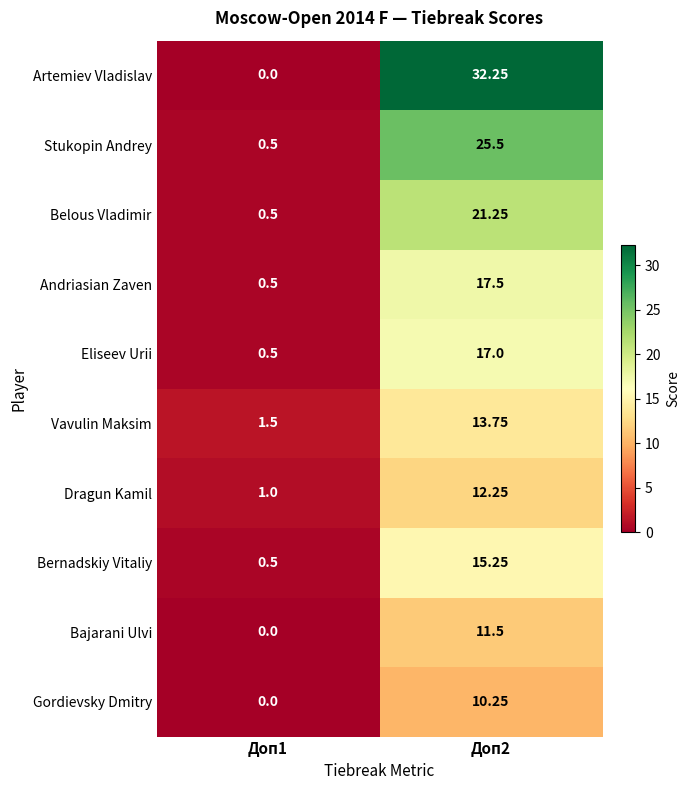

At Доп2, list the series in order from smallest to largest.

Gordievsky Dmitry, Bajarani Ulvi, Dragun Kamil, Vavulin Maksim, Bernadskiy Vitaliy, Eliseev Urii, Andriasian Zaven, Belous Vladimir, Stukopin Andrey, Artemiev Vladislav